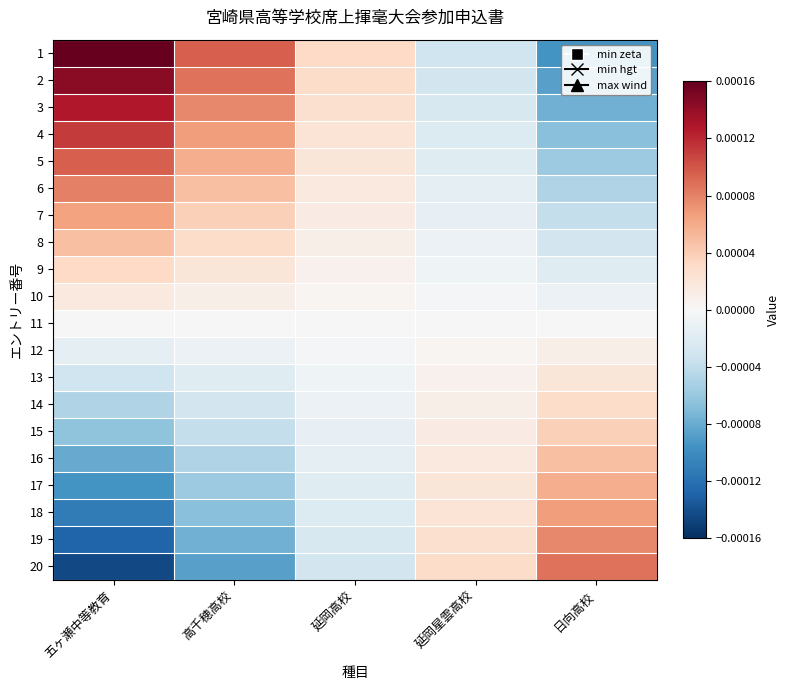

List the series in order of their peak value, lowest first.

11, 12, 10, 13, 14, 9, 15, 8, 16, 17, 7, 18, 19, 6, 20, 5, 4, 3, 2, 1